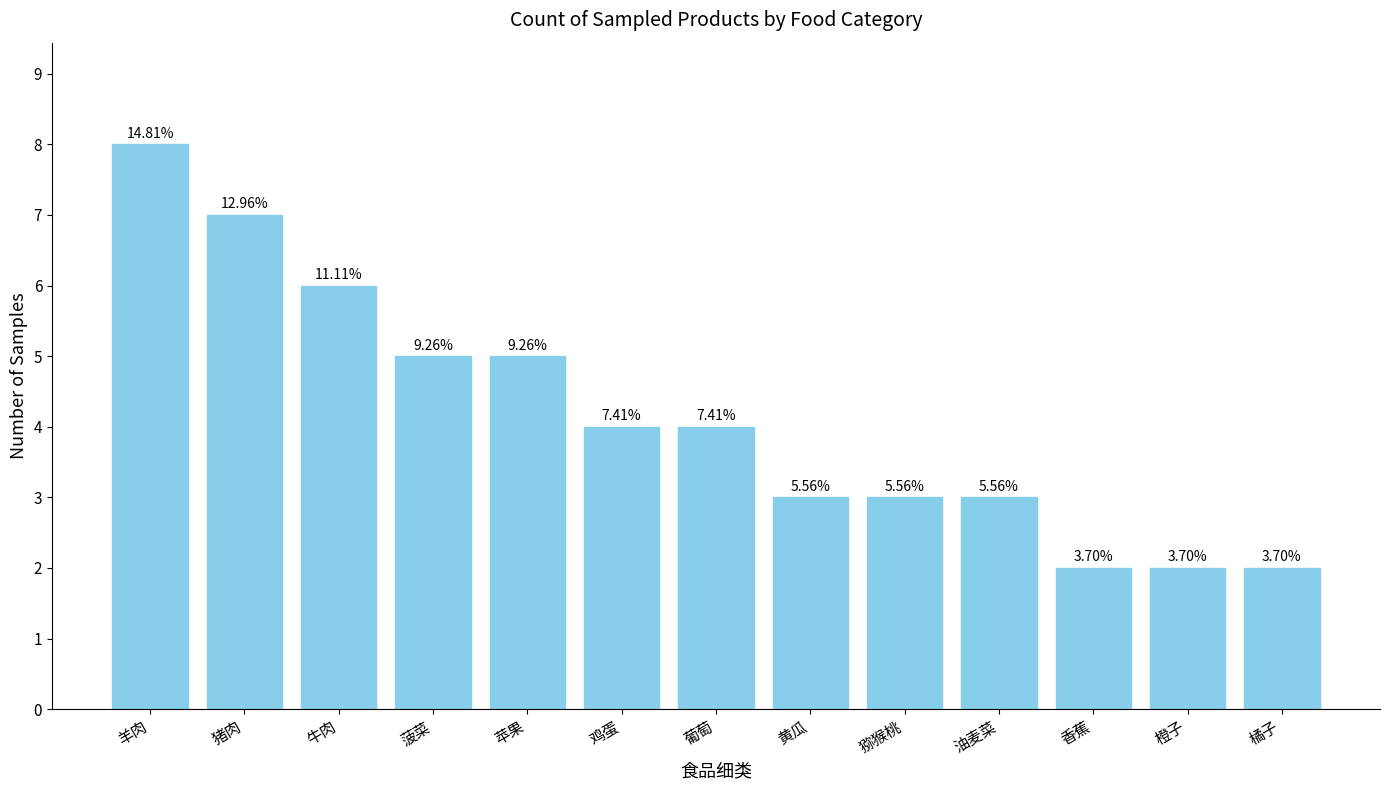

Does the chart contain any negative values?

No